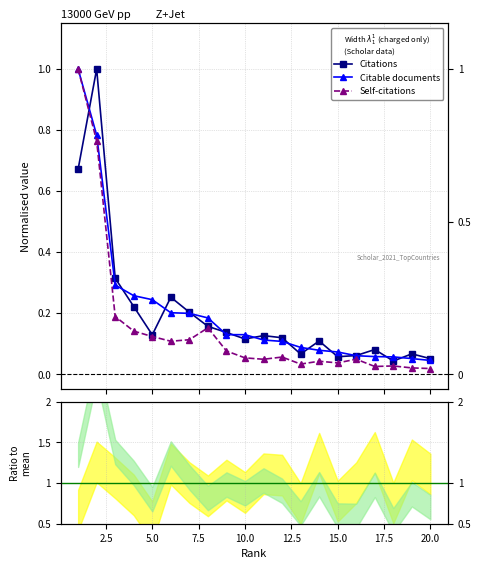

Which series has the largest total across all categories?

Citable documents